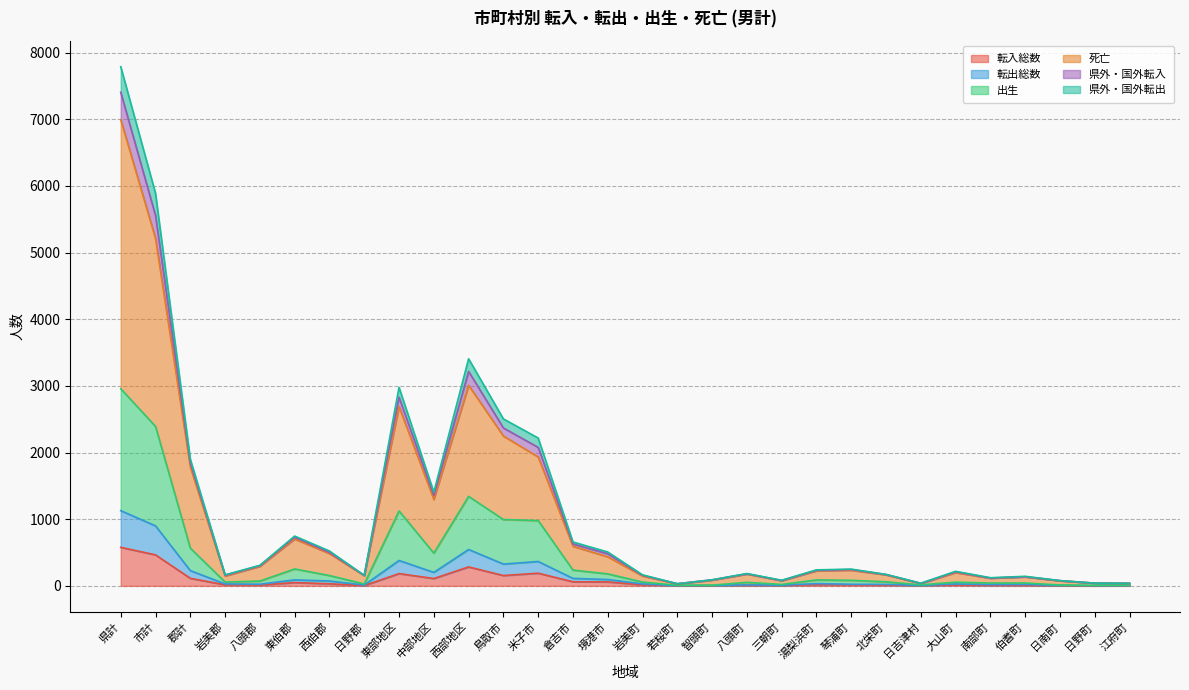

At which label is 県外・国外転出 closest to 3719?

西部地区